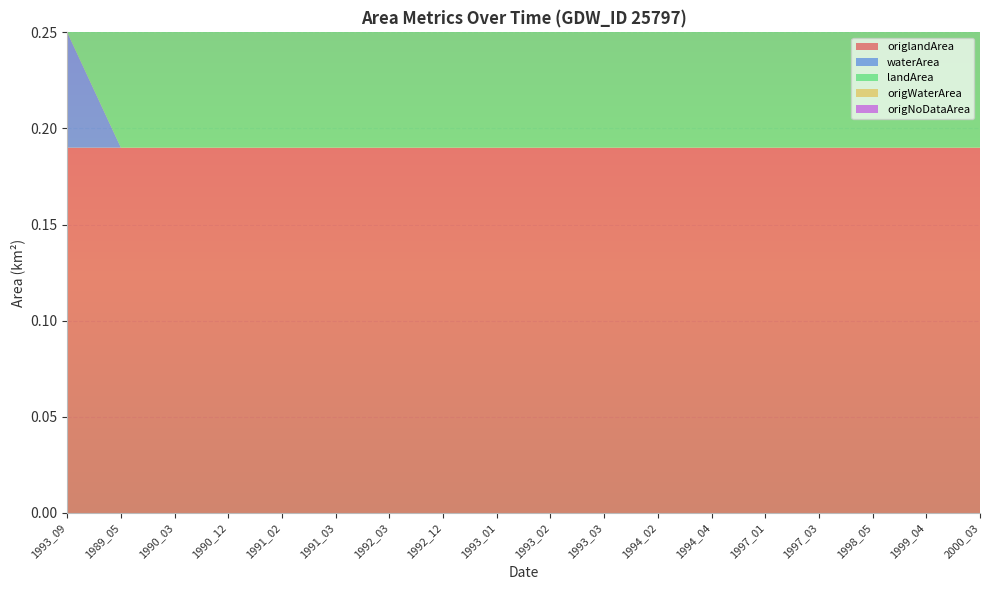

Reading left to right, transcribe all the data shown in this chart.

origlandArea: 0.2	0.2	0.2	0.2	0.2	0.2	0.2	0.2	0.2	0.2	0.2	0.2	0.2	0.2	0.2	0.2	0.2	0.2
waterArea: 0.1	0.0	0.0	0.0	0.0	0.0	0.0	0.0	0.0	0.0	0.0	0.0	0.0	0.0	0.0	0.0	0.0	0.0
landArea: 0.1	0.2	0.2	0.2	0.2	0.2	0.2	0.2	0.2	0.2	0.2	0.2	0.2	0.2	0.2	0.2	0.2	0.2
origWaterArea: 0.0	0.0	0.0	0.0	0.0	0.0	0.0	0.0	0.0	0.0	0.0	0.0	0.0	0.0	0.0	0.0	0.0	0.0
origNoDataArea: 0.1	0.0	0.0	0.0	0.0	0.0	0.0	0.0	0.0	0.0	0.0	0.0	0.0	0.0	0.0	0.0	0.0	0.0